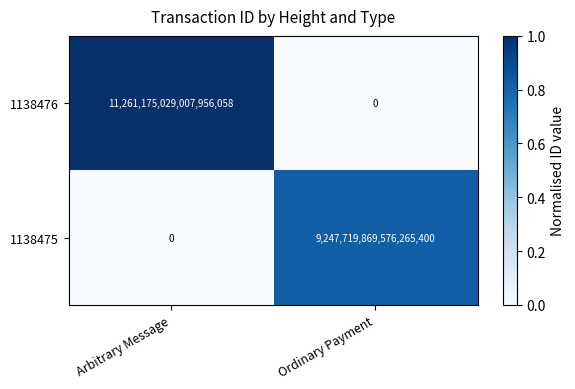

How many positive values does the 1138475 series have?

1